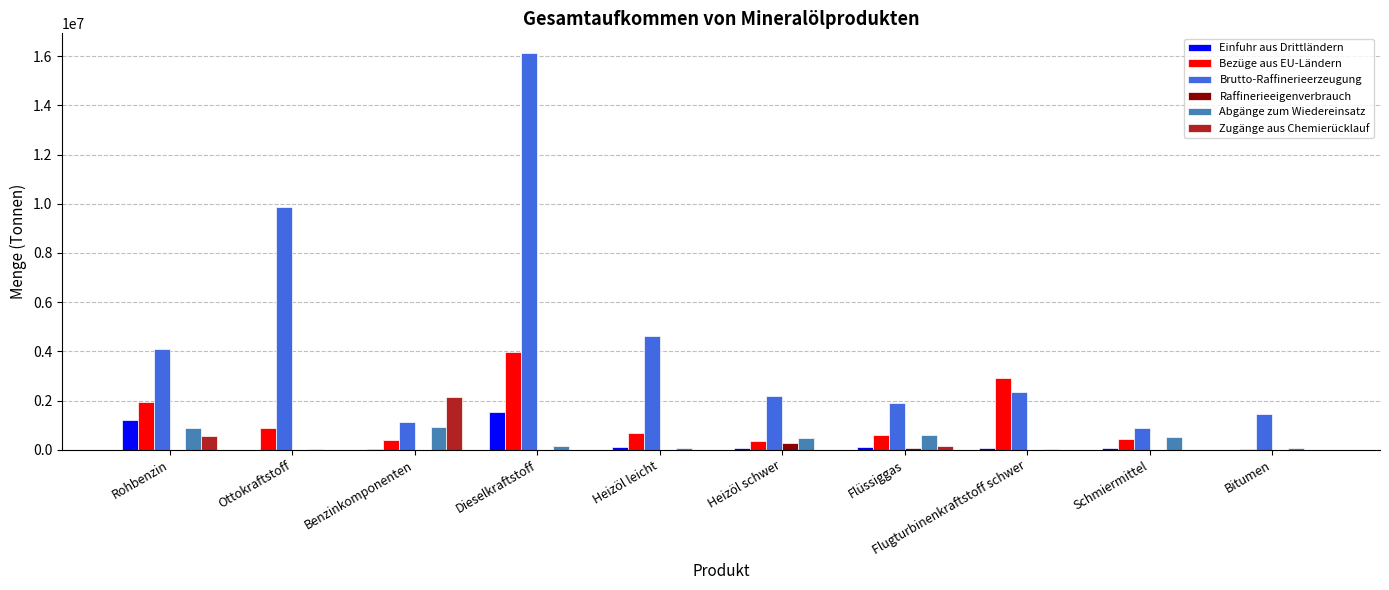

The value of Einfuhr aus Drittländern at Dieselkraftstoff is 940671. True or false?

False